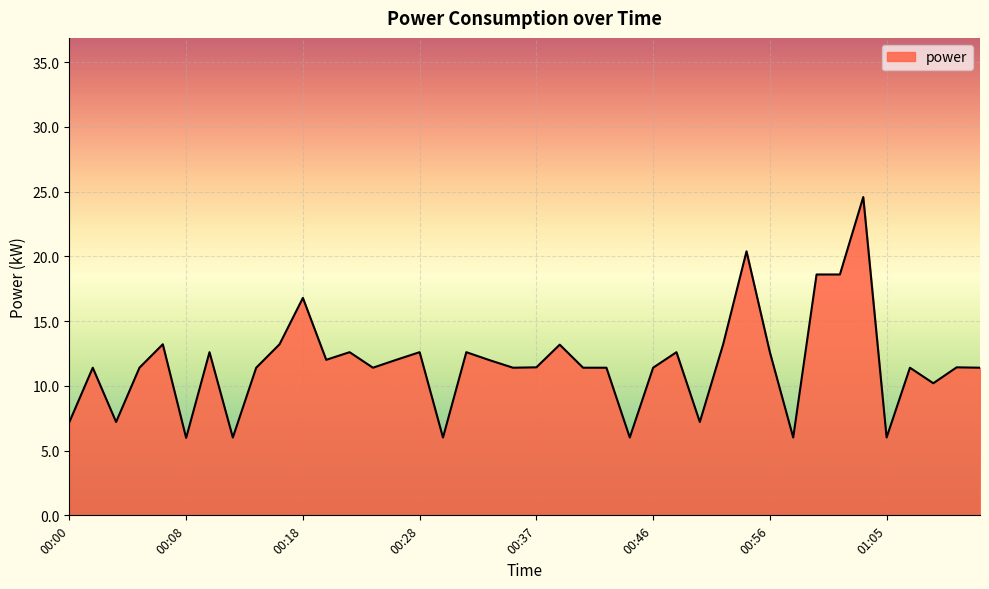

What is the greatest value displayed?

24.6